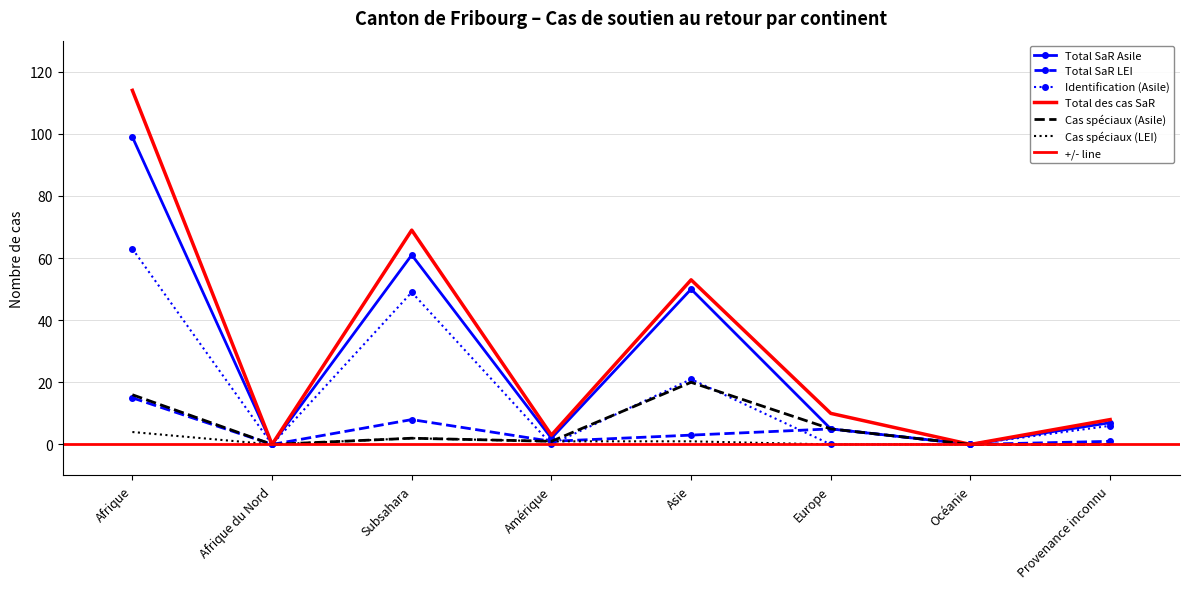

Reading right to left, list all the values displayed in this chart.

Total SaR Asile: 7	0	5	50	2	61	0	99
Total SaR LEI: 1	0	5	3	1	8	0	15
Identification (Asile): 6	0	0	21	0	49	0	63
Total des cas SaR: 8	0	10	53	3	69	0	114
Cas spéciaux (Asile): 0	0	5	20	1	2	0	16
Cas spéciaux (LEI): 0	0	0	1	1	2	0	4